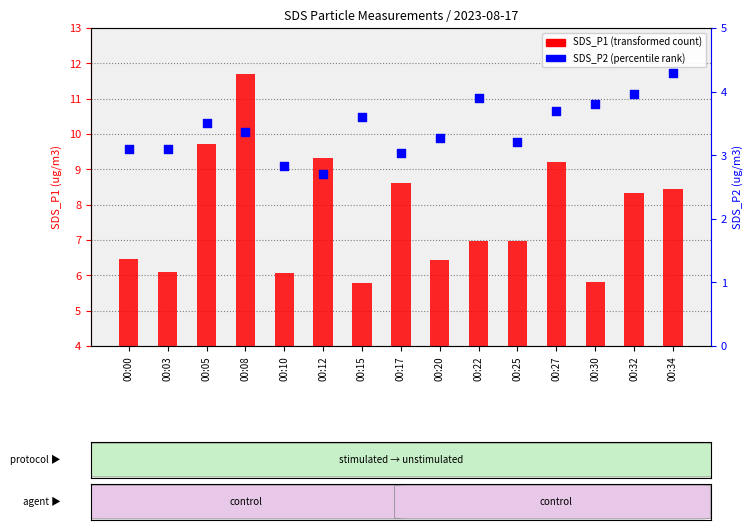

At which category is the sum across all series the highest?

00:08